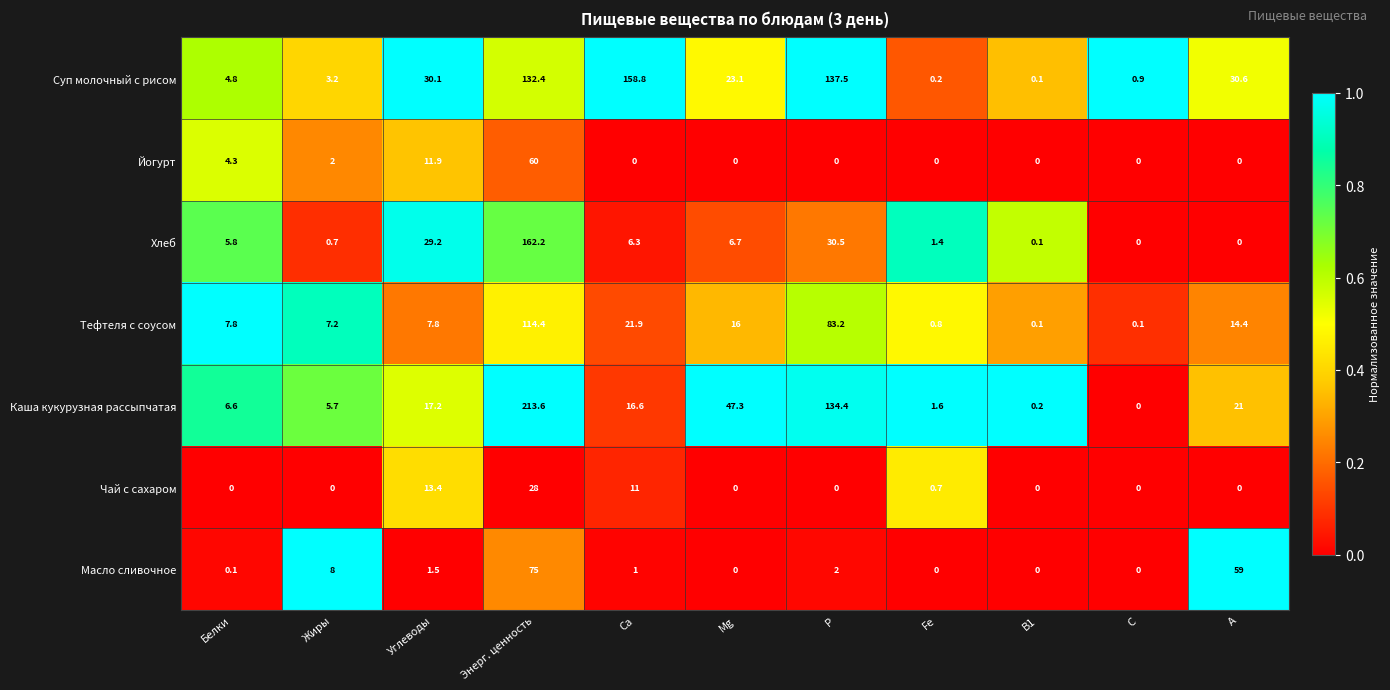

Rank the series by their maximum value, from highest to lowest.

Каша кукурузная рассыпчатая, Хлеб, Суп молочный с рисом, Тефтеля с соусом, Масло сливочное, Йогурт, Чай с сахаром